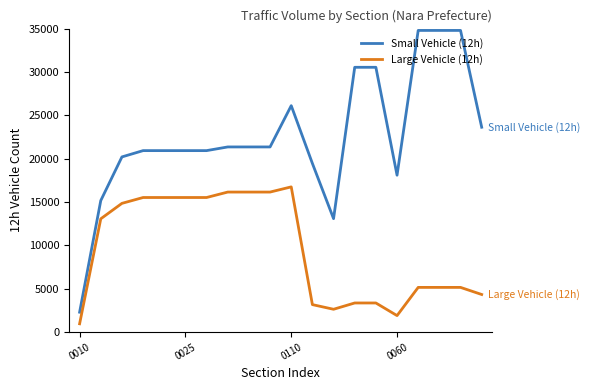

True or false: Small Vehicle (12h) and Large Vehicle (12h) intersect in this chart.

False